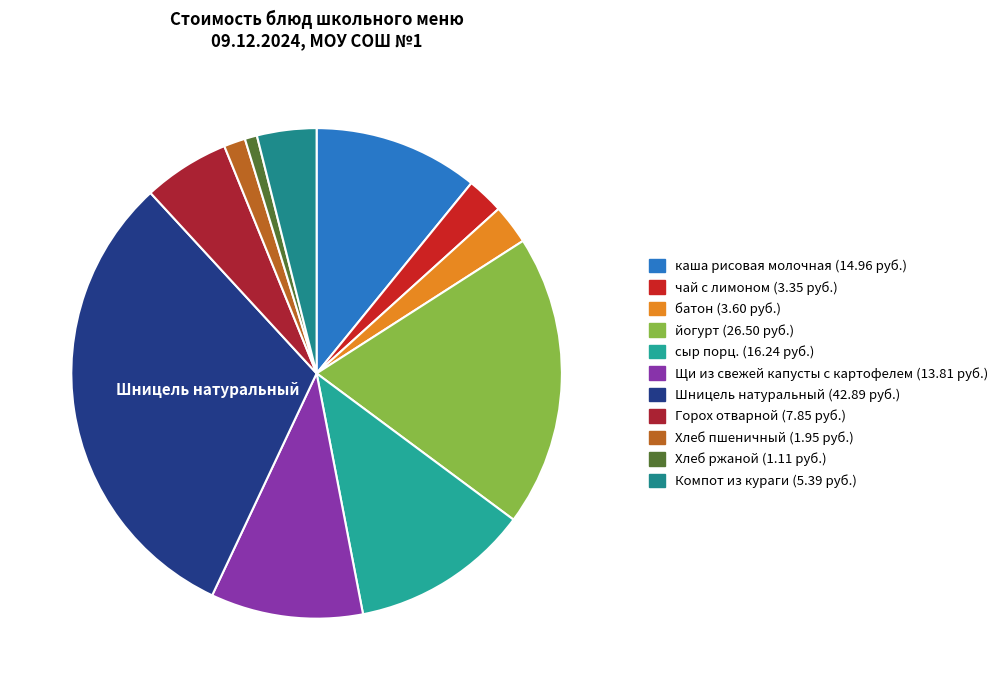

Is there a majority slice in this chart?

No